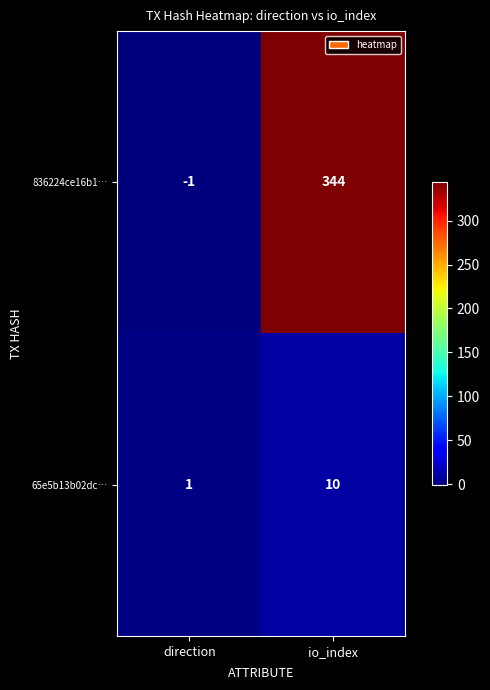

At how many categories does at least one series exceed 30?

1